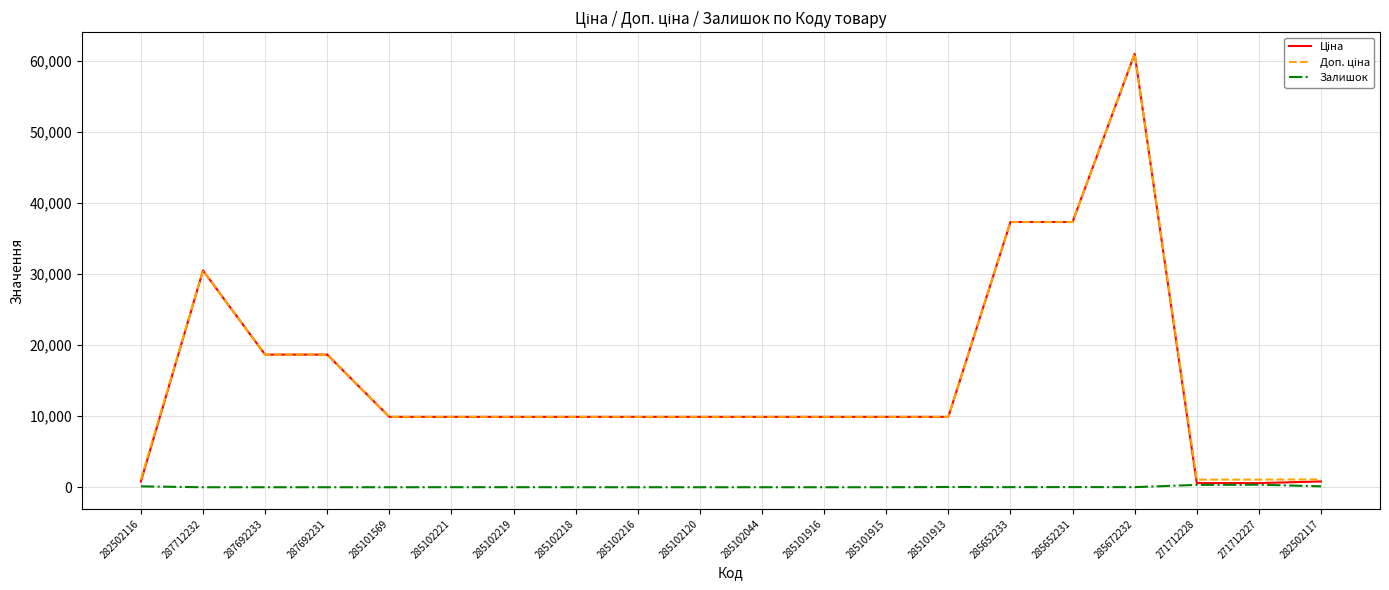

What position from the left is 285102120?

10